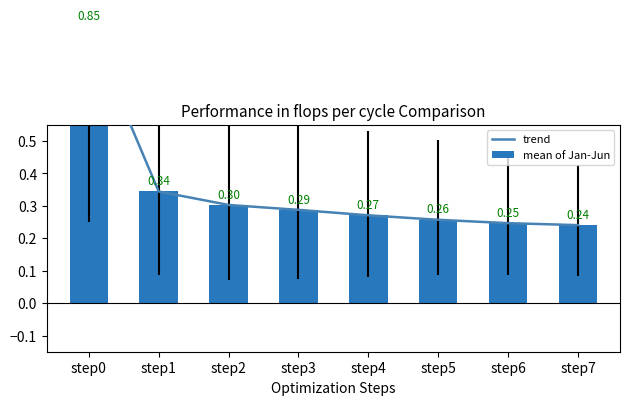

The value of trend at step7 is 0.1. True or false?

False